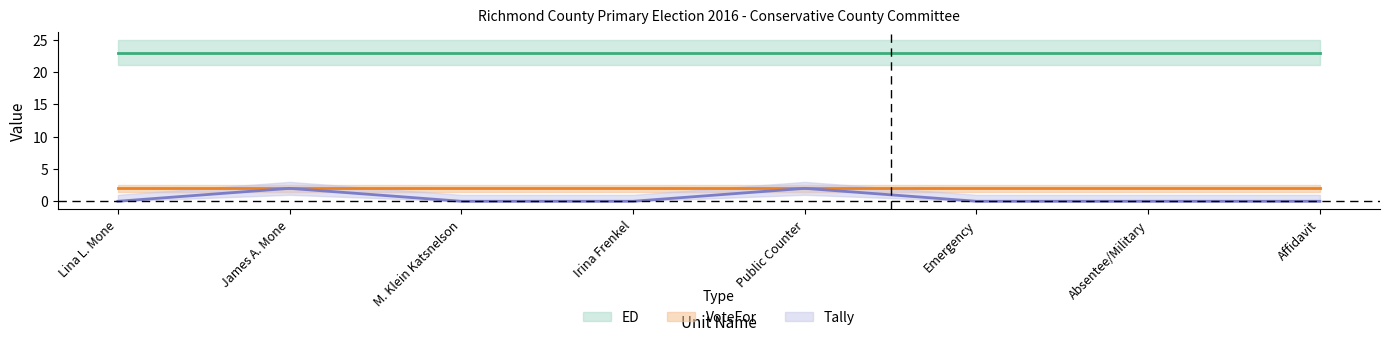

Reading left to right, transcribe all the data shown in this chart.

Tally: Lina L. Mone=0	James A. Mone=2	M. Klein Katsnelson=0	Irina Frenkel=0	Public Counter=2	Emergency=0	Absentee/Military=0	Affidavit=0
VoteFor: Lina L. Mone=2	James A. Mone=2	M. Klein Katsnelson=2	Irina Frenkel=2	Public Counter=2	Emergency=2	Absentee/Military=2	Affidavit=2
ED: Lina L. Mone=23	James A. Mone=23	M. Klein Katsnelson=23	Irina Frenkel=23	Public Counter=23	Emergency=23	Absentee/Military=23	Affidavit=23